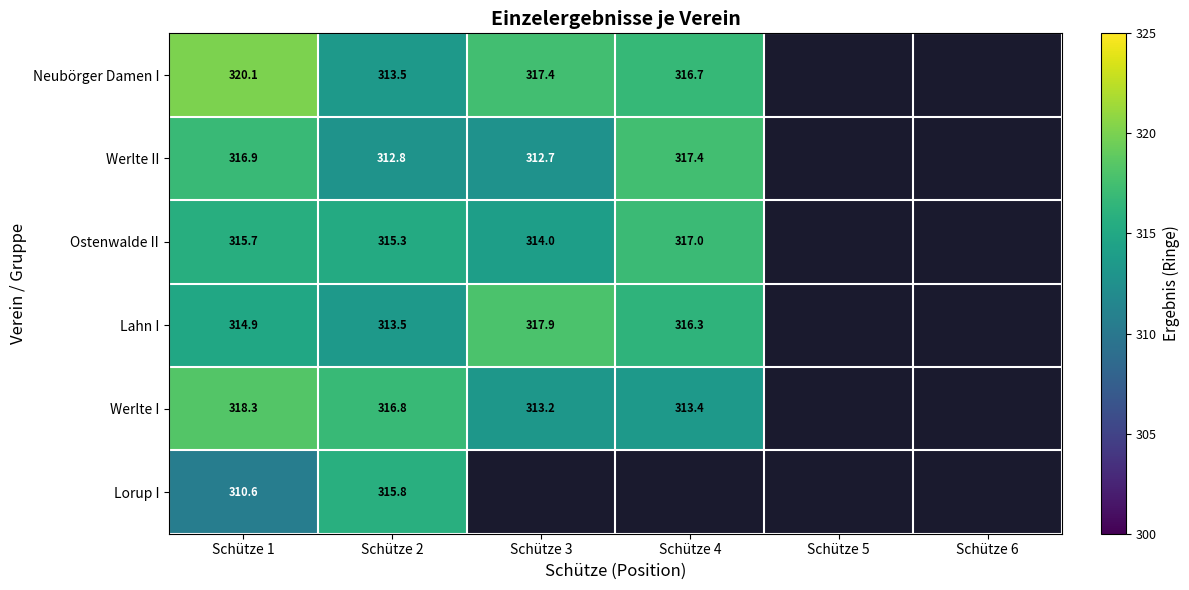

At Schütze 1, list the series in order from largest to smallest.

Neubörger Damen I, Werlte I, Werlte II, Ostenwalde II, Lahn I, Lorup I